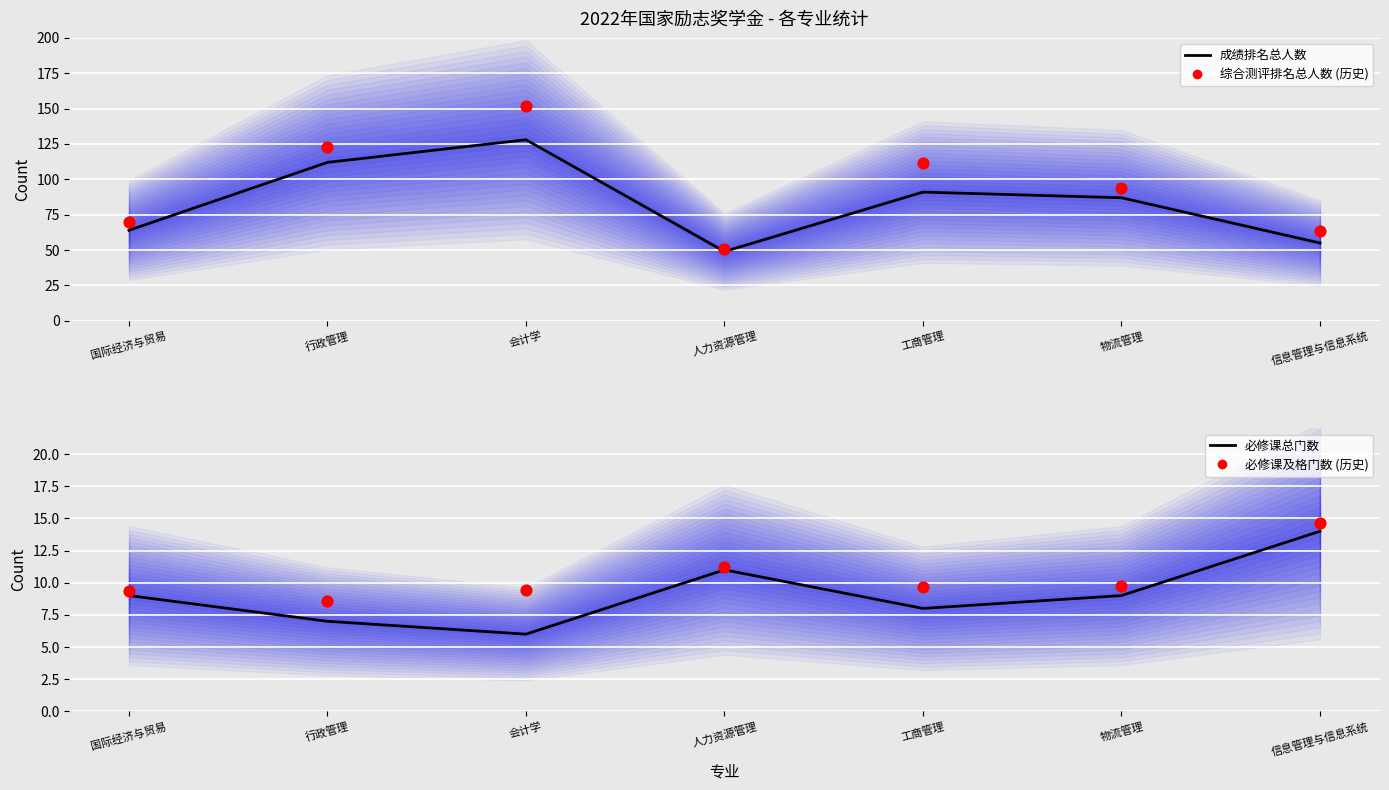

Which series has the widest spread of Y values?

综合测评排名总人数 (历史)